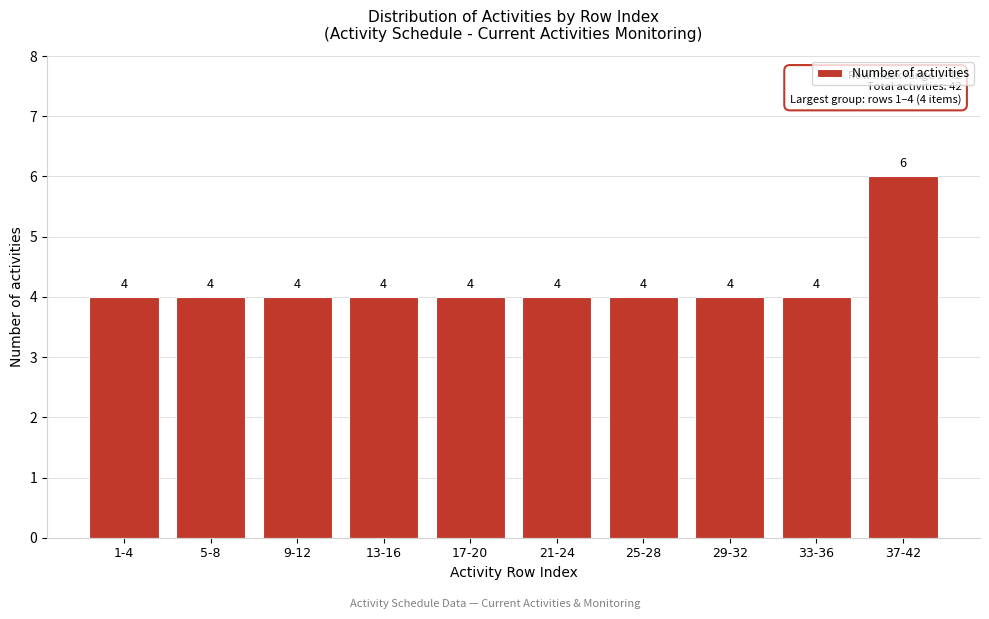

Reading right to left, transcribe all the data shown in this chart.

37-42=6	33-36=4	29-32=4	25-28=4	21-24=4	17-20=4	13-16=4	9-12=4	5-8=4	1-4=4